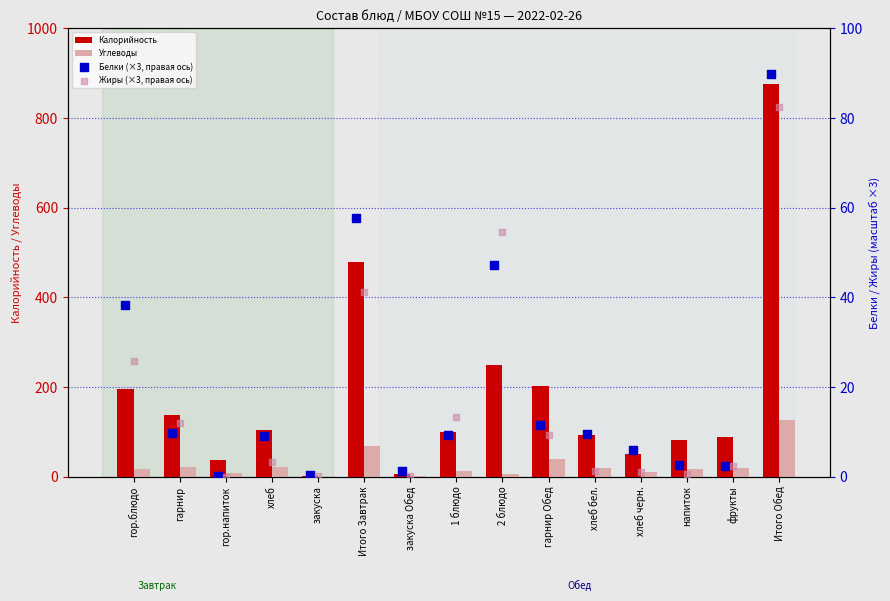

At how many categories does at least one series exceed 550?

1